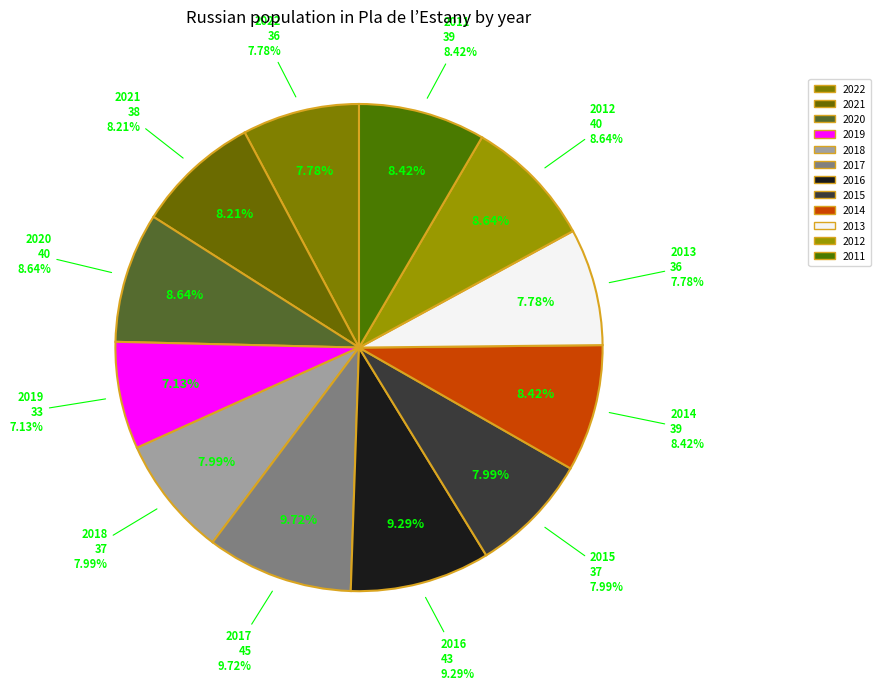

What is the change in value from 2017 to 2013?

-9